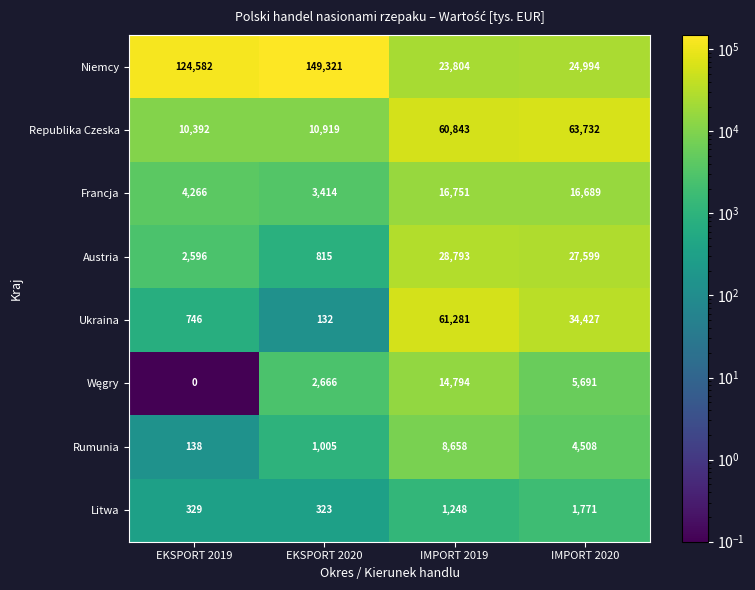

What is the spread (max minus min) of values at EKSPORT 2019?

124582